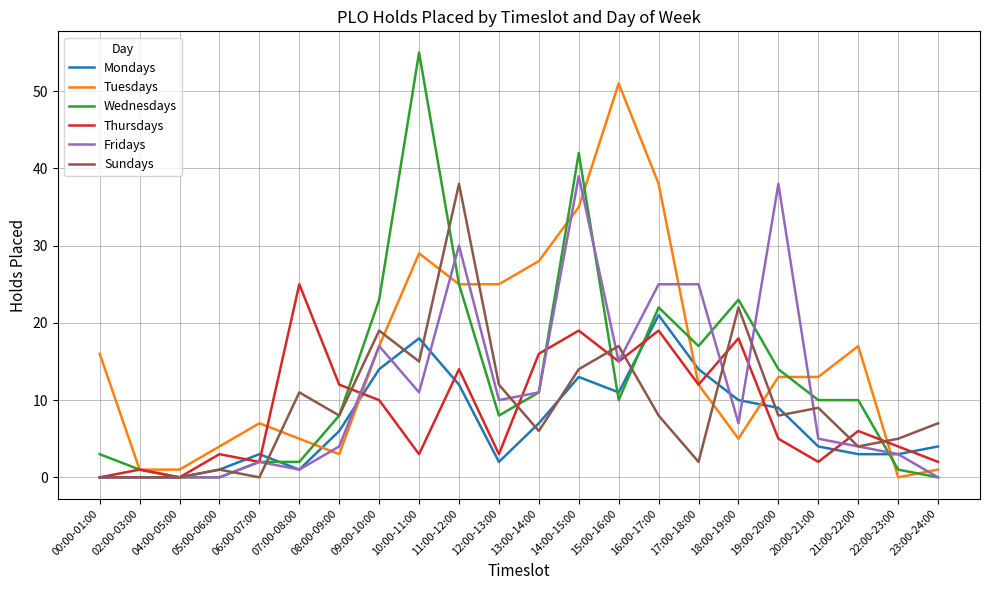

Which series ends up on top after the final intersection of Mondays and Sundays?

Sundays